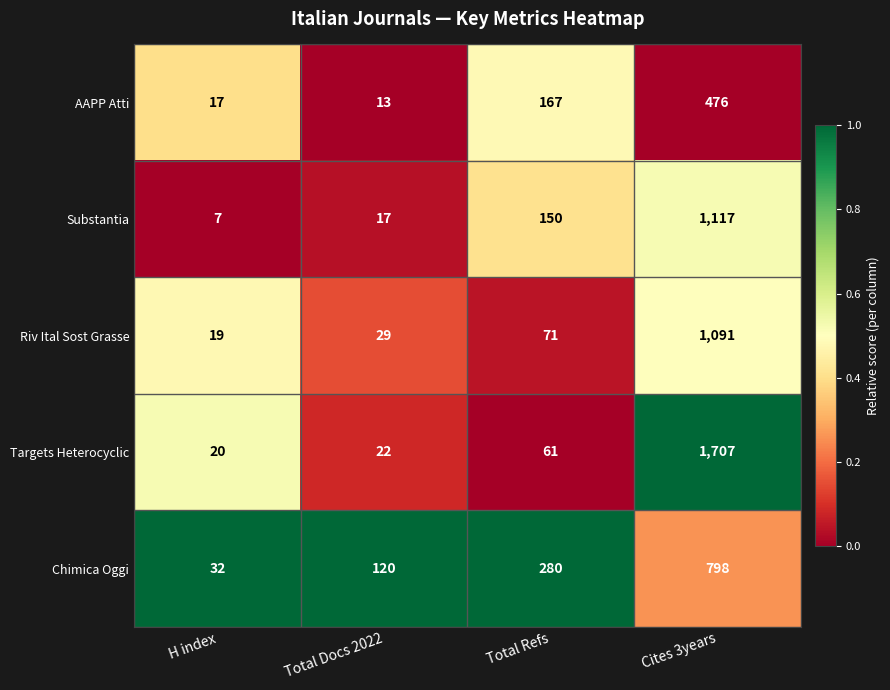

Is it true that Targets Heterocyclic equals 20 at H index?

True